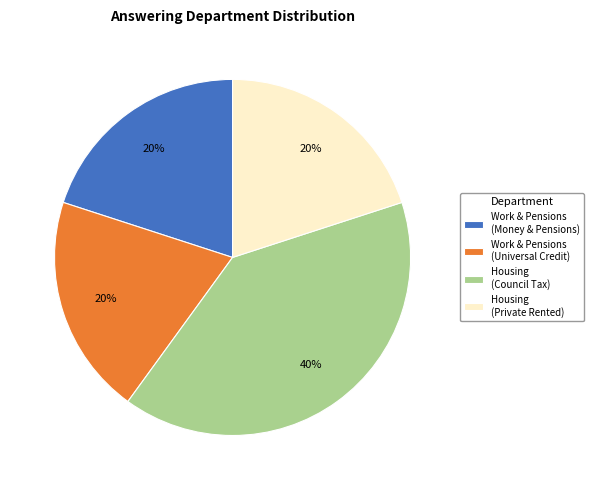

To the nearest percent, what is the difference between the largest and smallest slice percentages?

20%